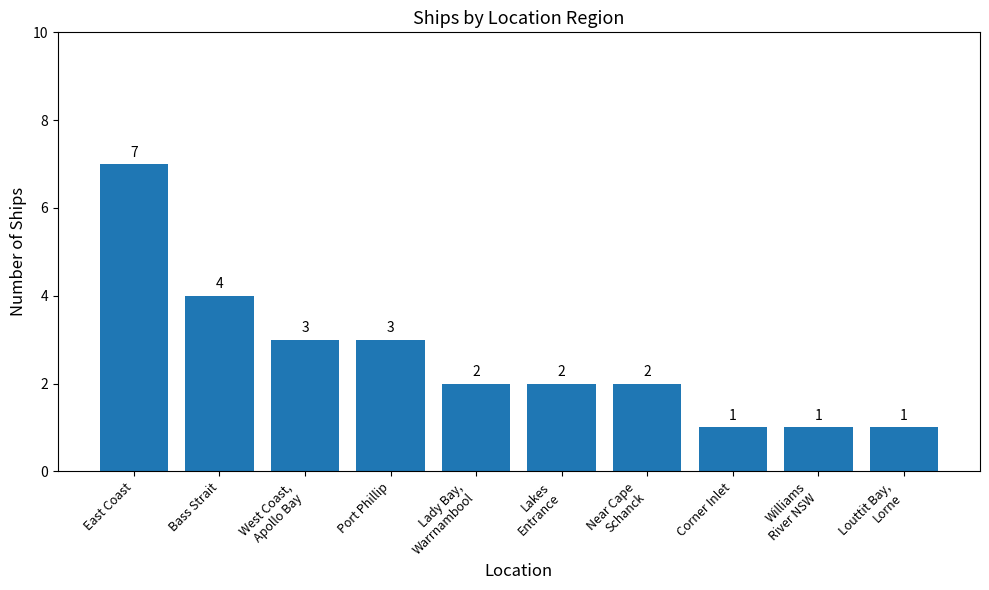

What is the sum of the values at Corner Inlet and West Coast,
Apollo Bay?

4